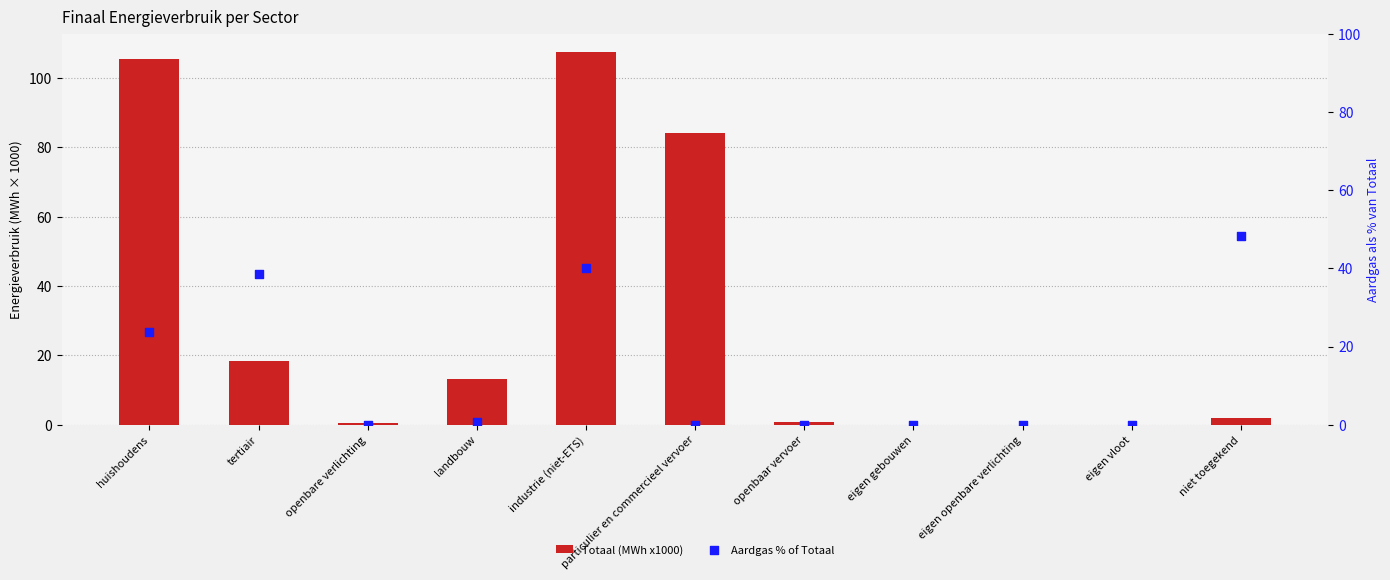

Which series has the largest total across all categories?

Totaal (MWh x1000)